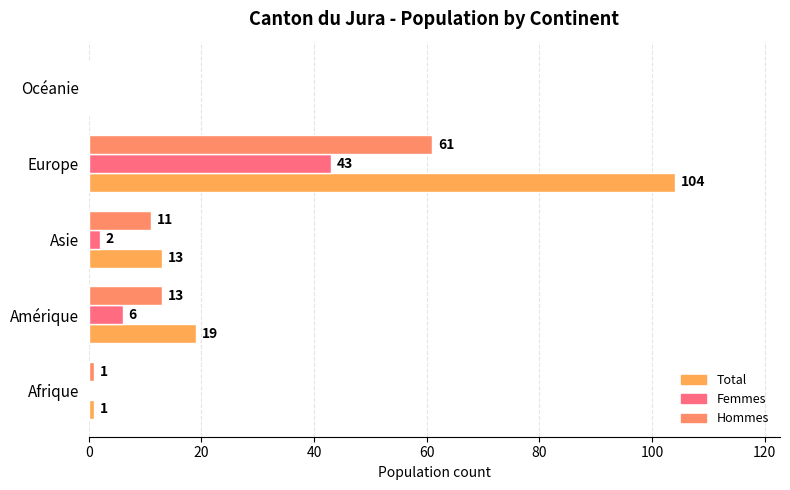

Rank the series by their average value, from highest to lowest.

Total, Hommes, Femmes